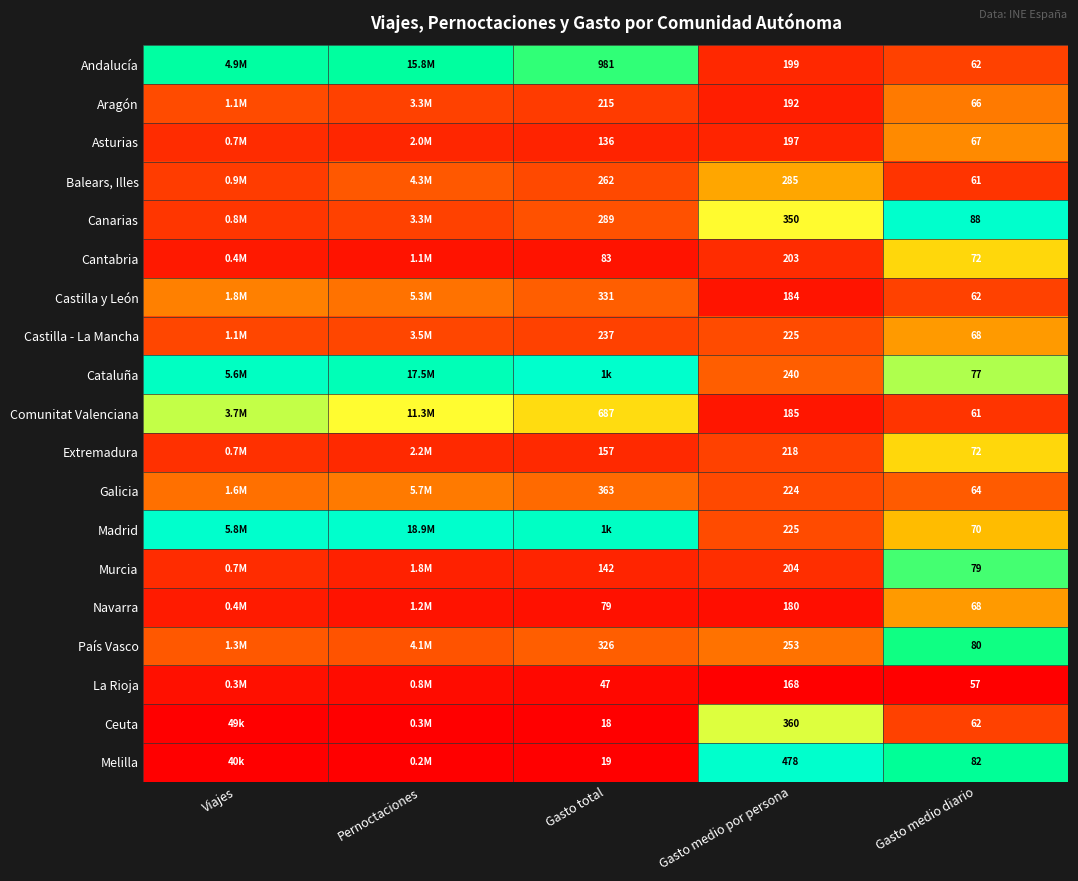

Which series changed the most between Gasto medio por persona and Gasto medio diario?

Melilla